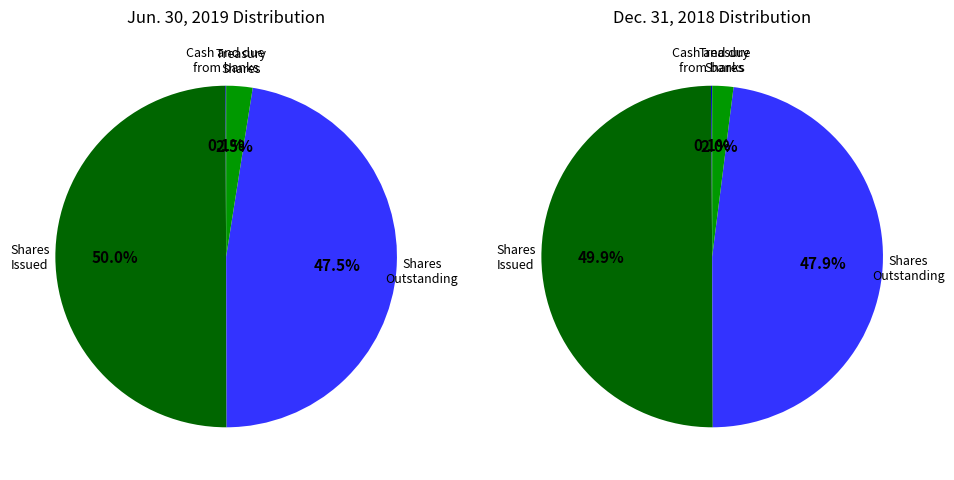

Does Treasury stock shares account for over 50% of the chart?

No